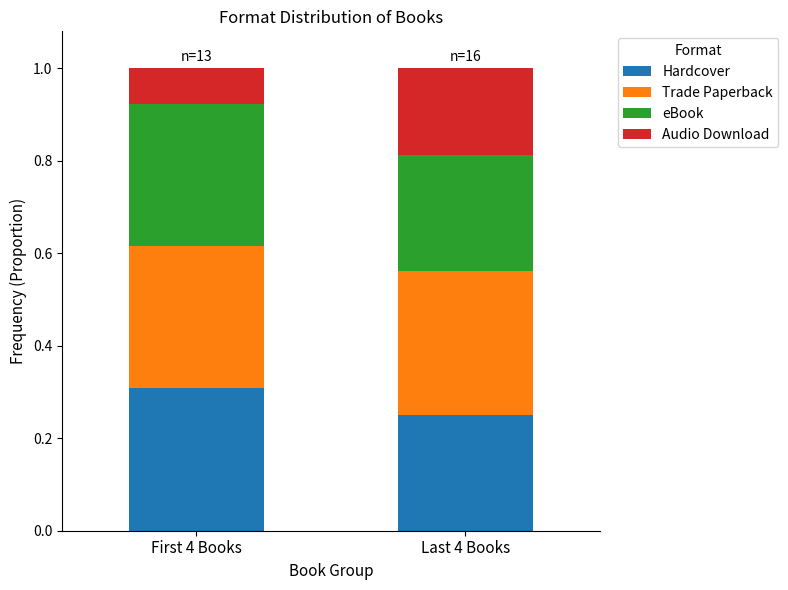

At which label does Hardcover reach its minimum?

Last 4 Books